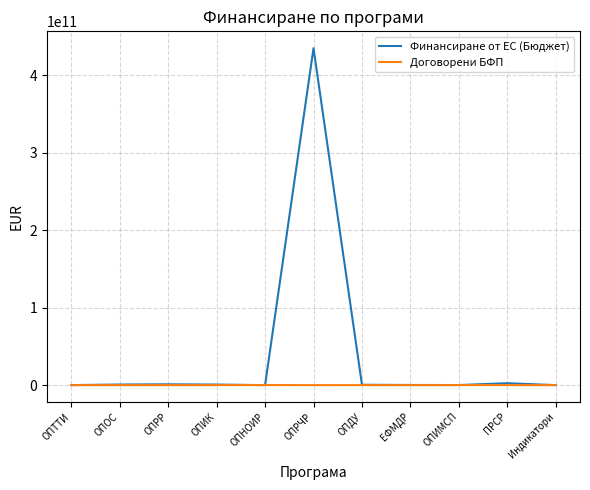

Which category has the highest value across all series?

ОПРЧР